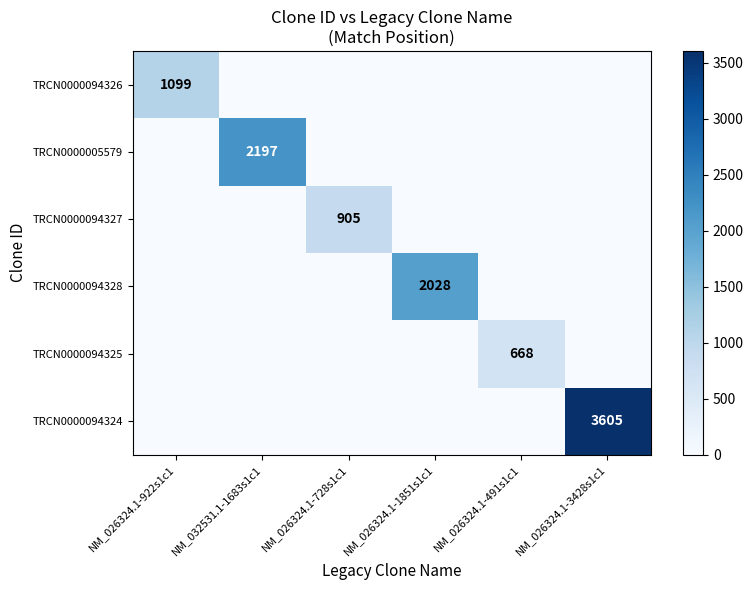

True or false: TRCN0000094324 has a value of 5818 at NM_026324.1-3428s1c1.

False